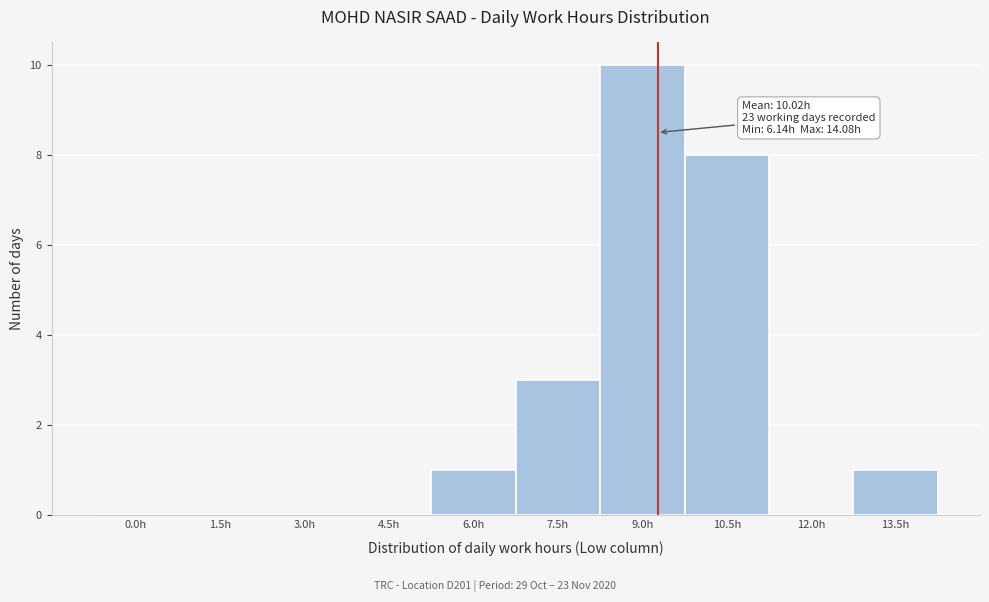

Reading left to right, extract all data points from this chart.

0.0h=0	1.5h=0	3.0h=0	4.5h=0	6.0h=1	7.5h=3	9.0h=10	10.5h=8	12.0h=0	13.5h=1